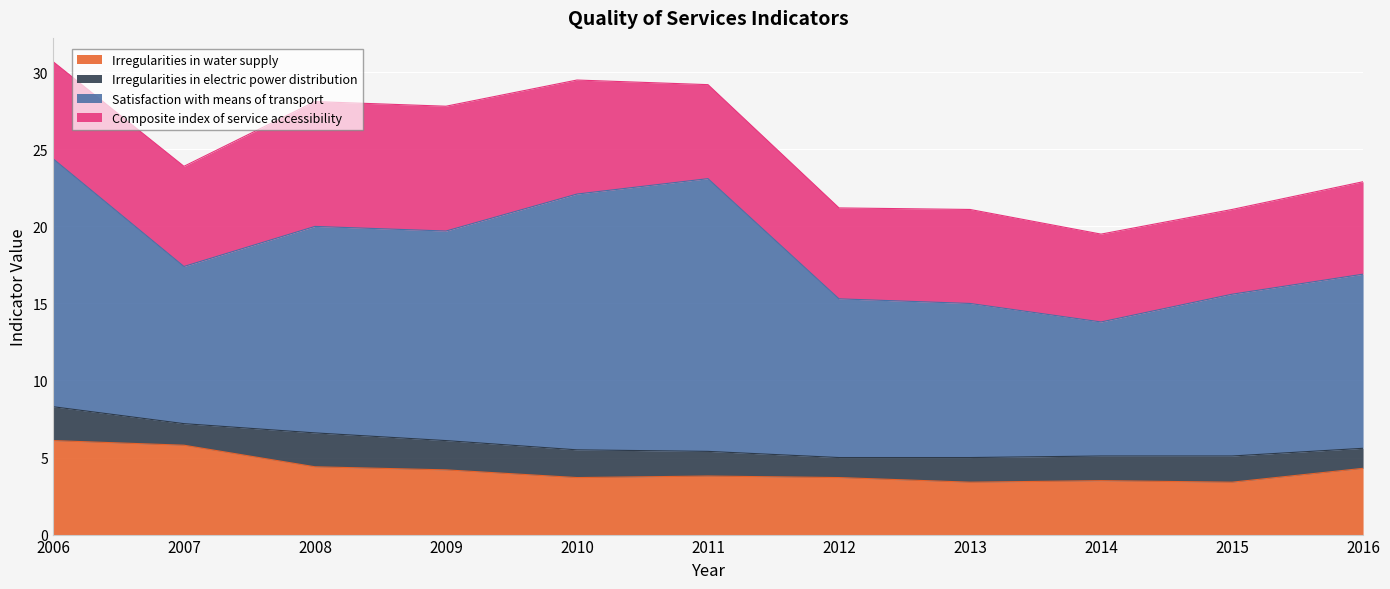

At which category does the chart reach its peak across all series?

2011